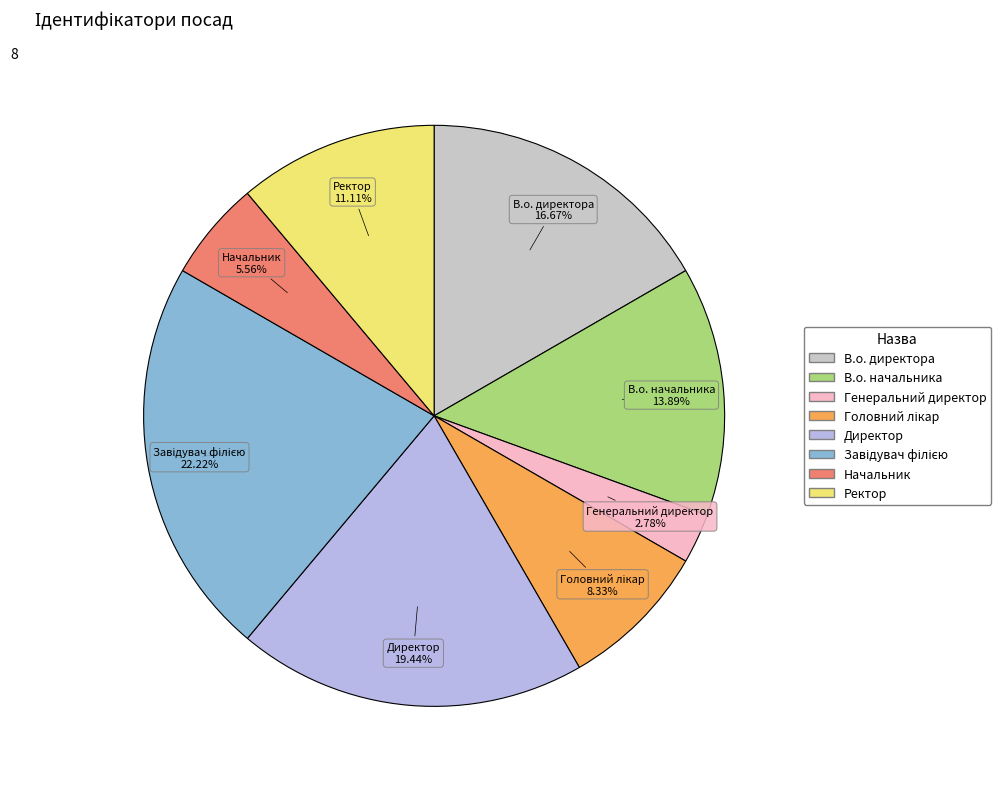

How many segments does this pie chart have?

8